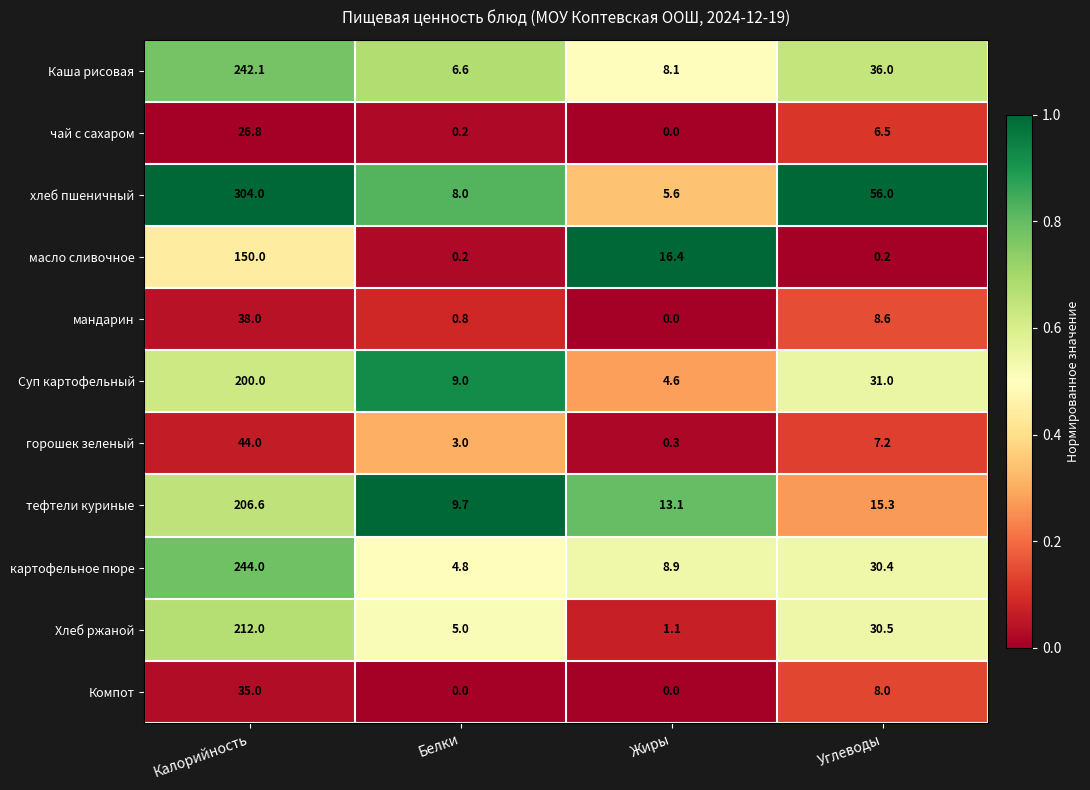

Rank the series at Калорийность from highest to lowest value.

хлеб пшеничный, картофельное пюре, Каша рисовая, Хлеб ржаной, тефтели куриные, Суп картофельный, масло сливочное, горошек зеленый, мандарин, Компот, чай с сахаром